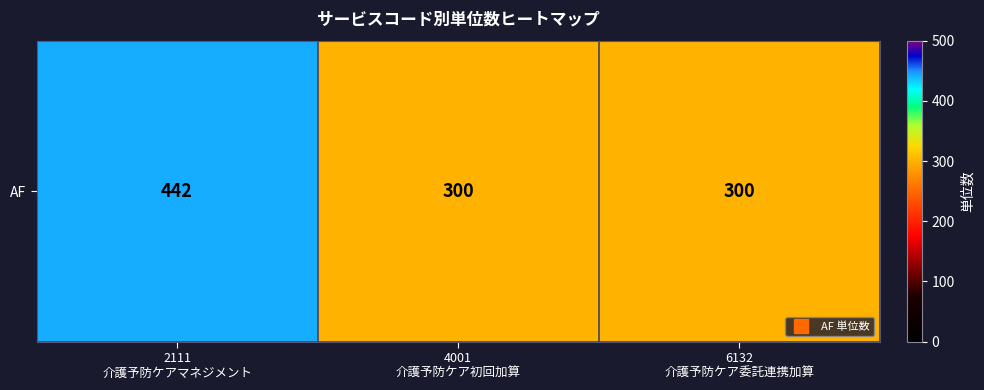

Where is the data nearest to the value 371?

2111
介護予防ケアマネジメント